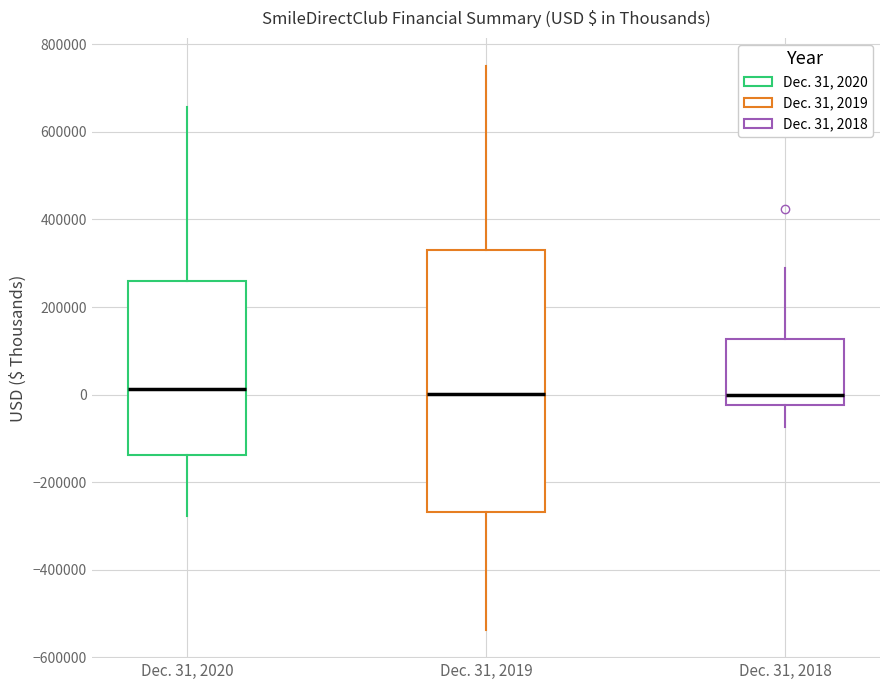

Comparing the boxes themselves (not the whiskers), which one is the tallest?

Dec. 31, 2019